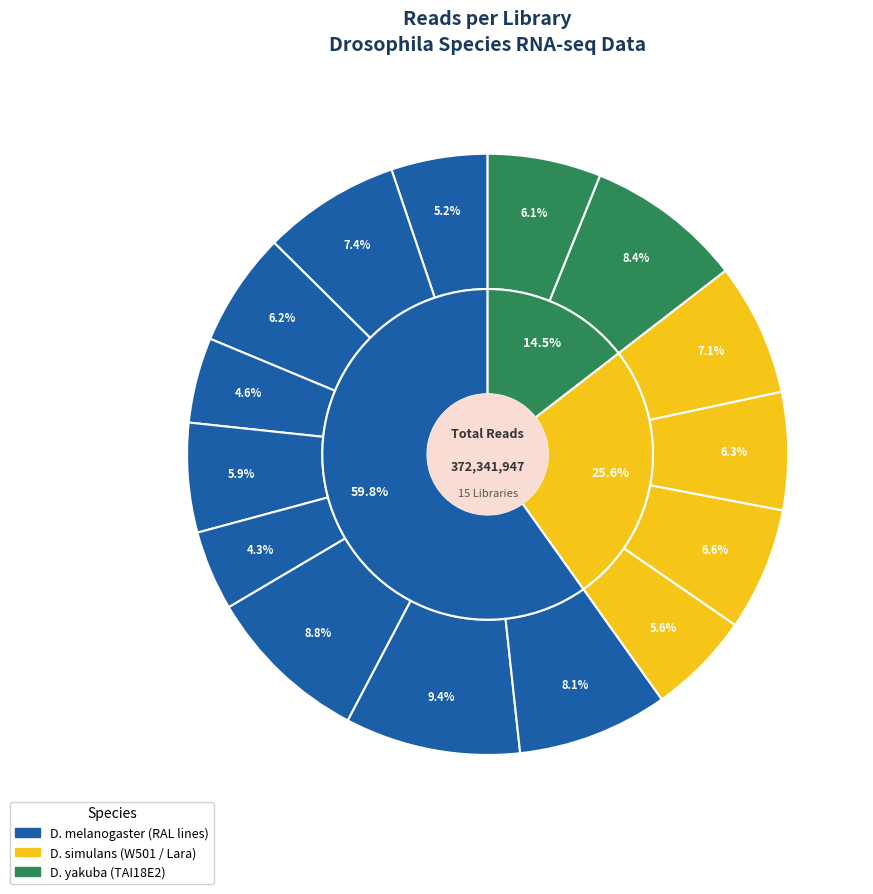

Which slice is the smallest?

RAL517